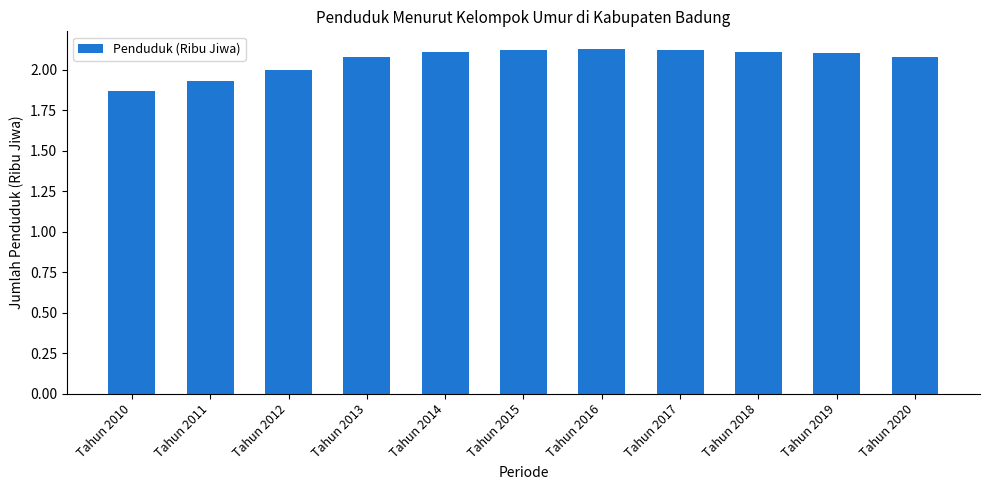

Is it true that the value at Tahun 2020 is 3.5?

False